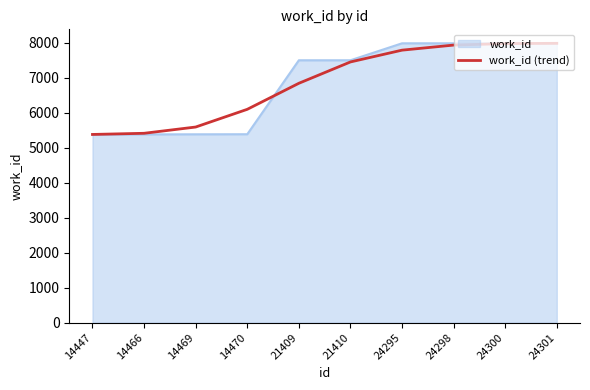

Is it true that work_id (trend) equals 9073 at 14469?

False